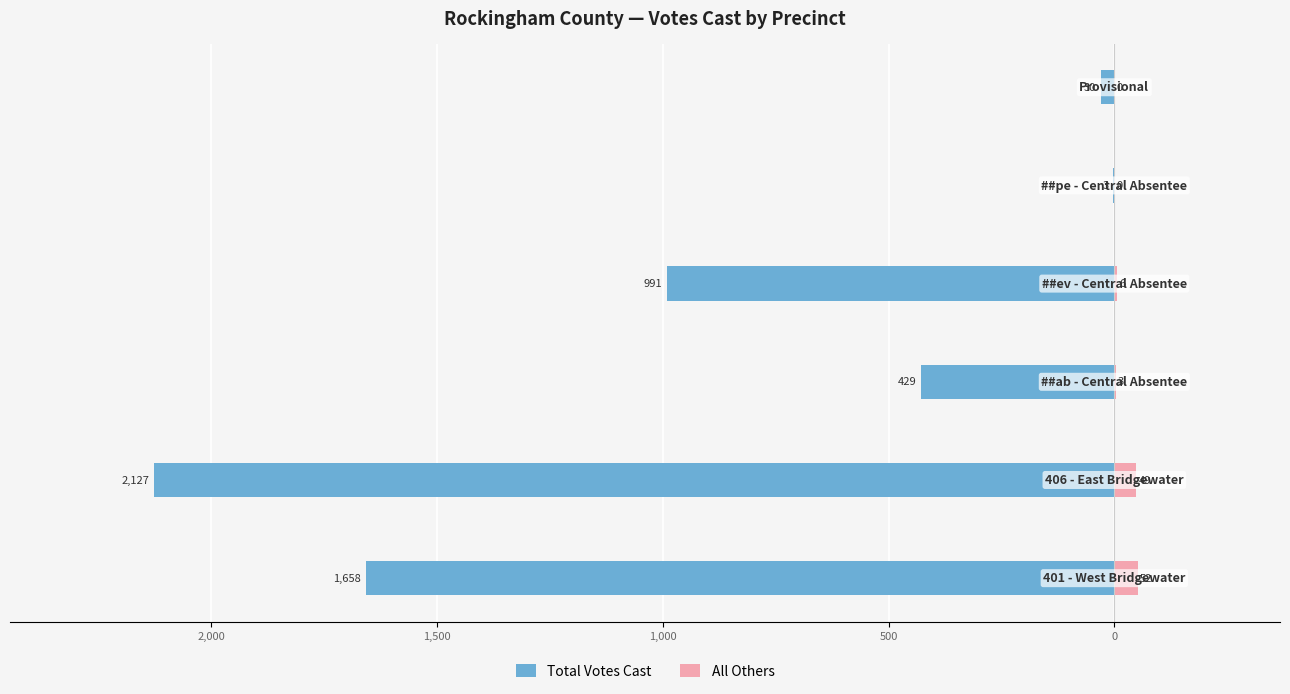

What position from the right is 2,000?

5